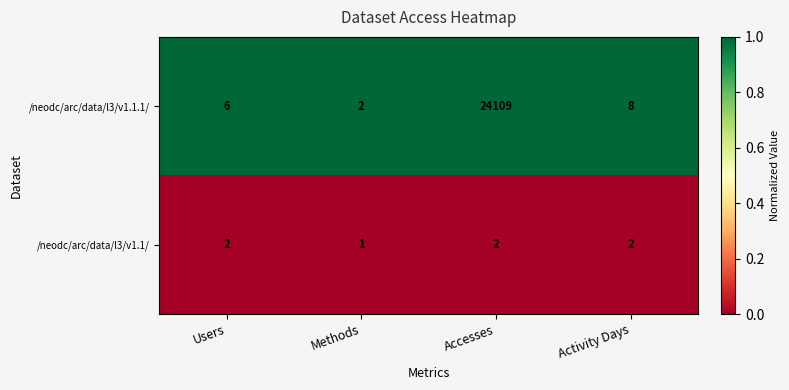

Between Accesses and Activity Days, which series saw the biggest shift?

/neodc/arc/data/l3/v1.1.1/